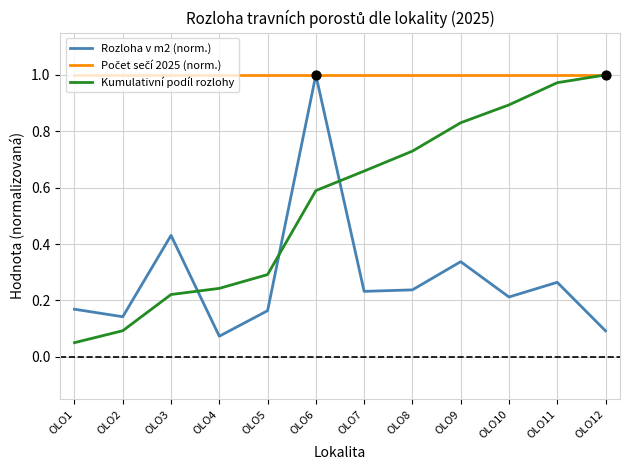

What is the total value across all series at OLO11?

2.2